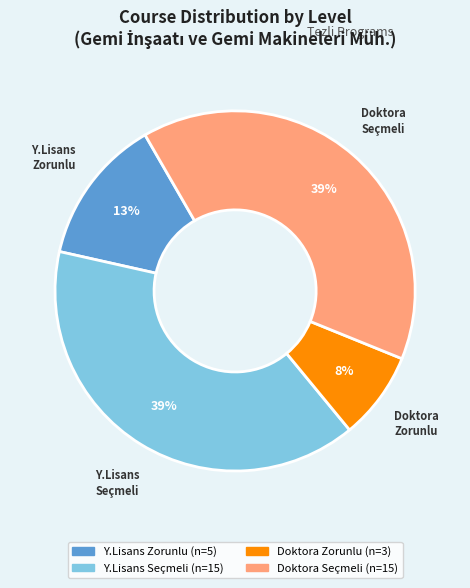

How many slices are in this pie chart?

4